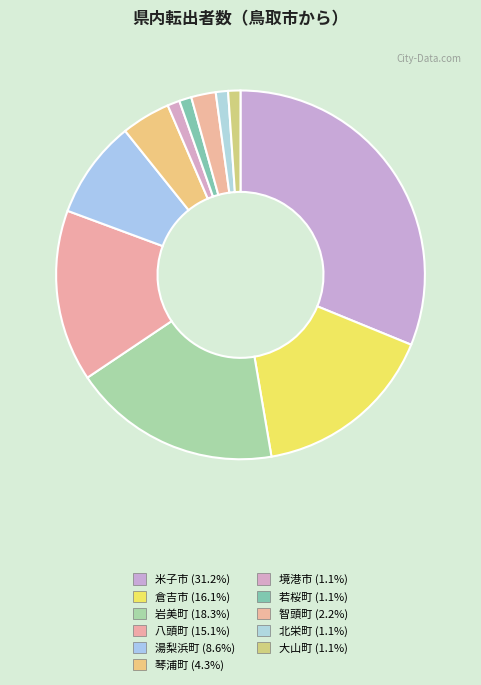

Which category has the smallest portion of the pie?

境港市